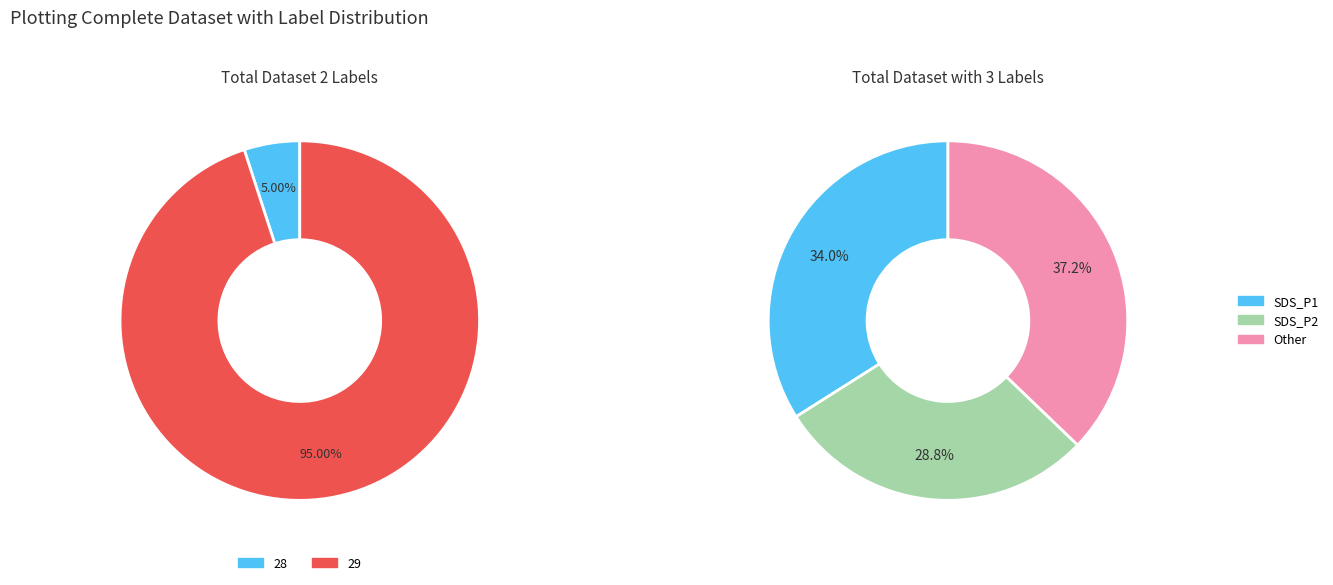

To the nearest percent, what portion does 28 represent?

5%